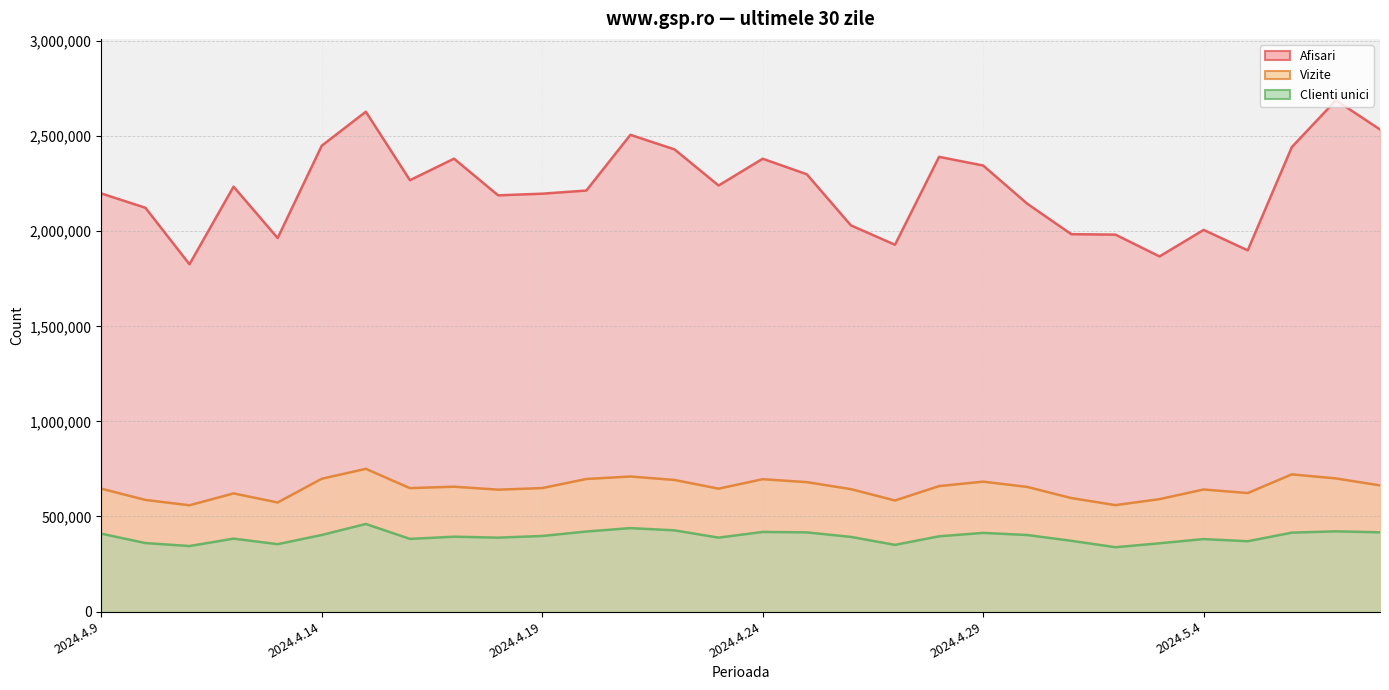

Where does the Vizite series first go above 649409?

2024.4.14